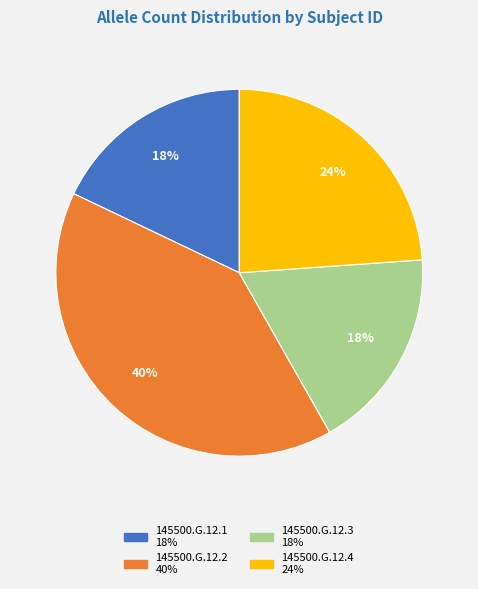

Is 145500.G.12.4 the majority of the pie?

No